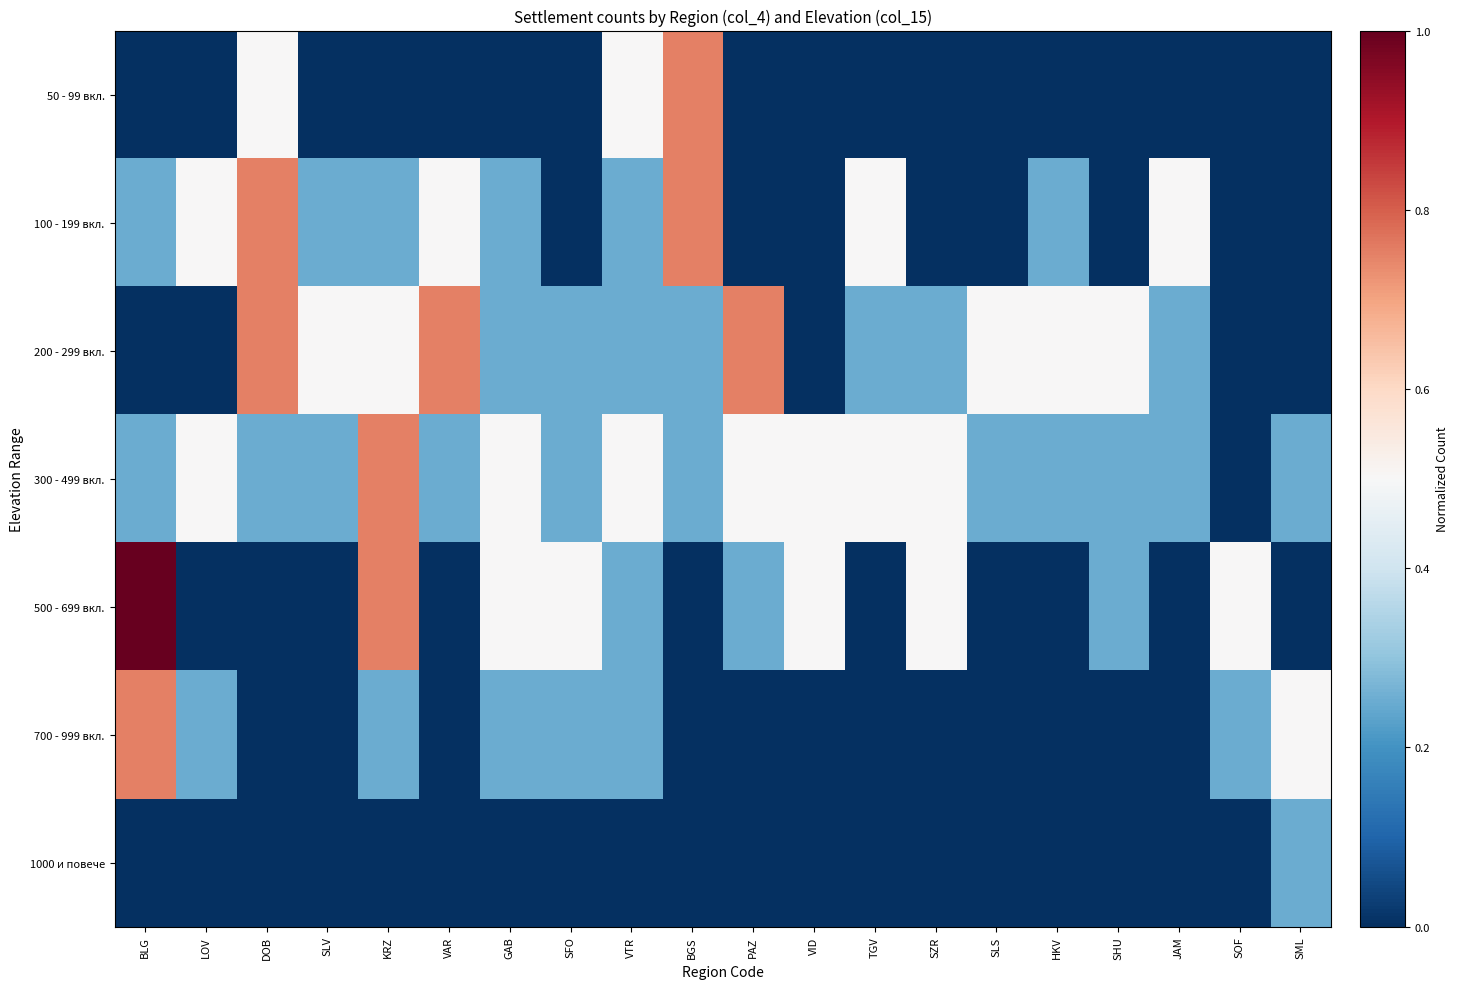

What is the total value across all series at SML?

1.0